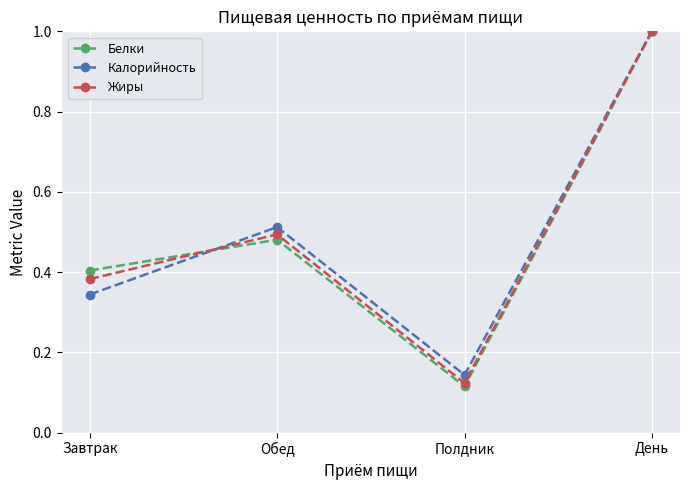

Which series has the widest spread of values?

Белки